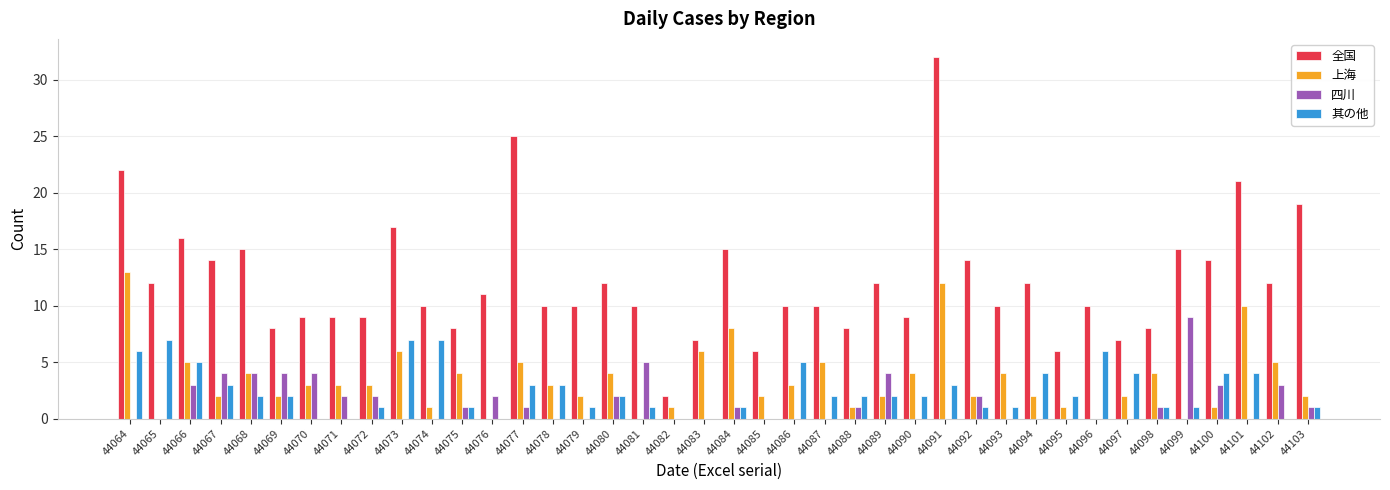

Between 44081 and 44095, which series saw the biggest shift?

四川